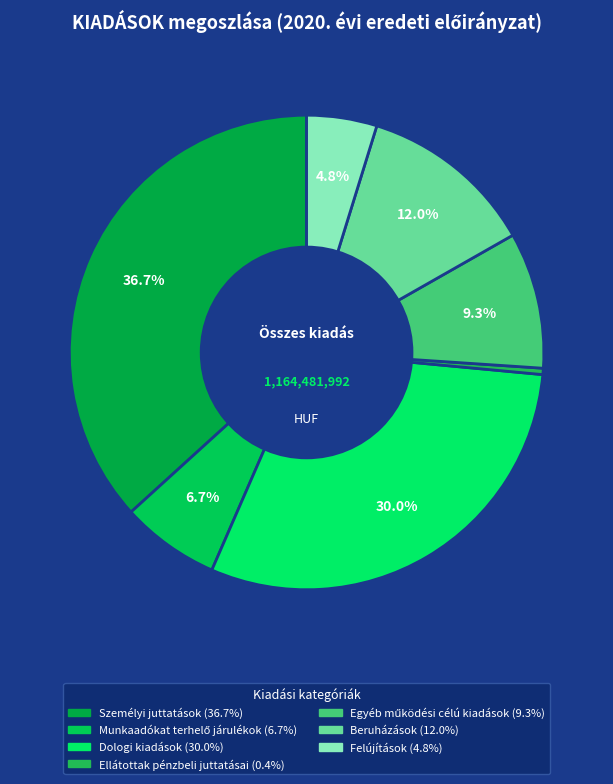

Which slice is the largest?

Személyi juttatások